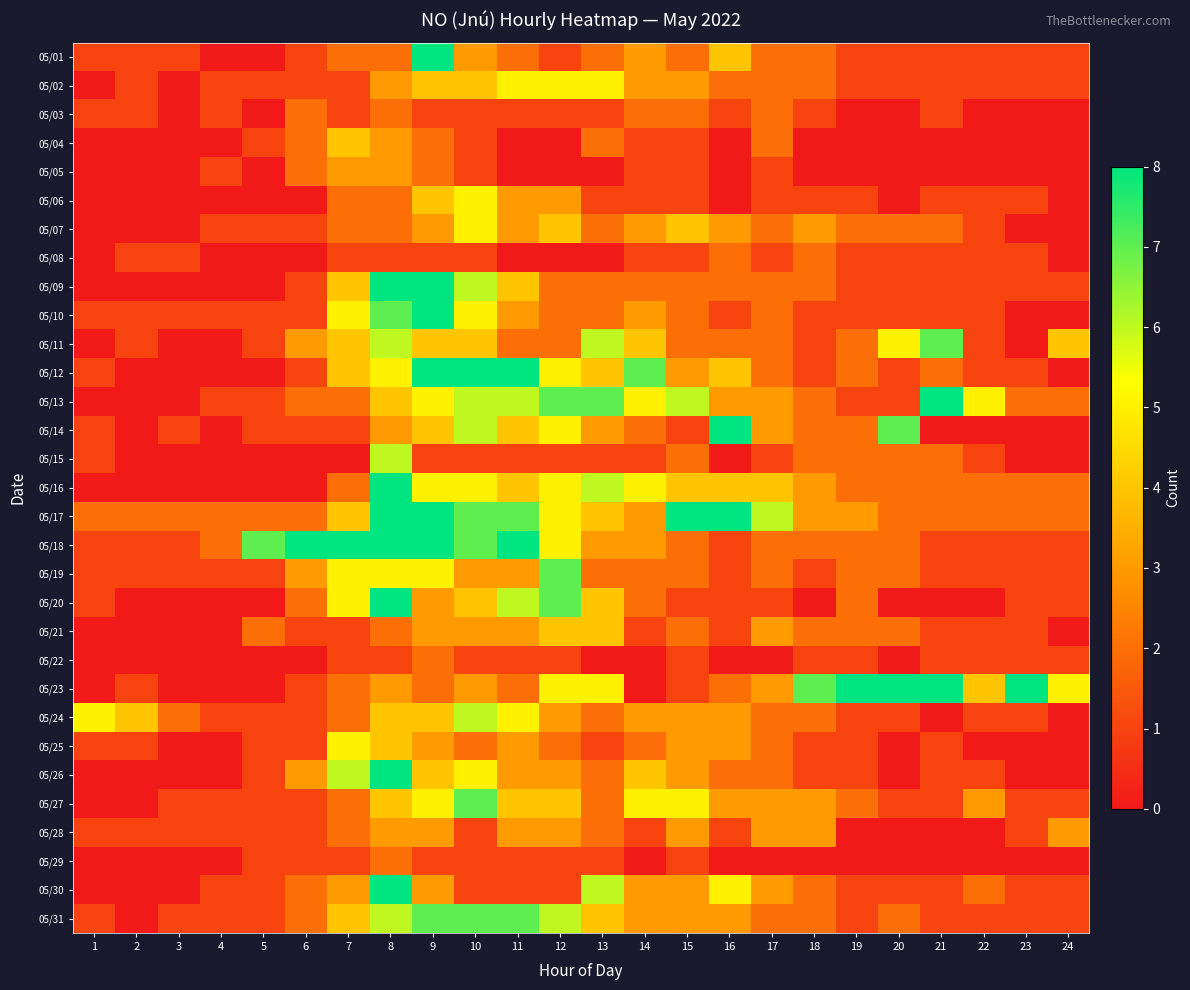

At how many categories does at least one series exceed 7?

12